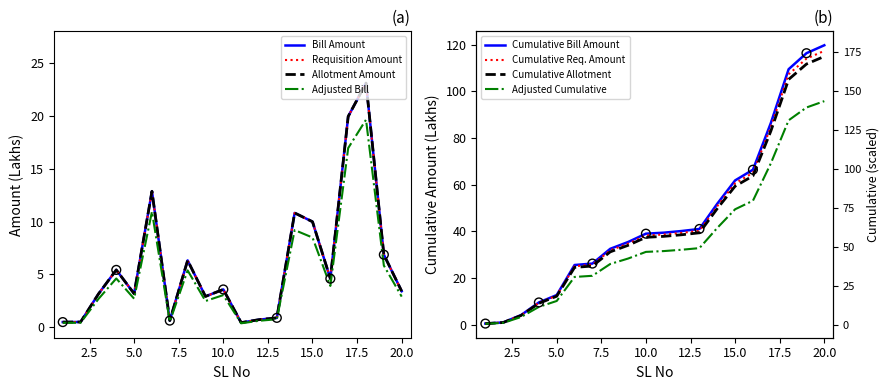

At which category is the sum across all series the highest?

18